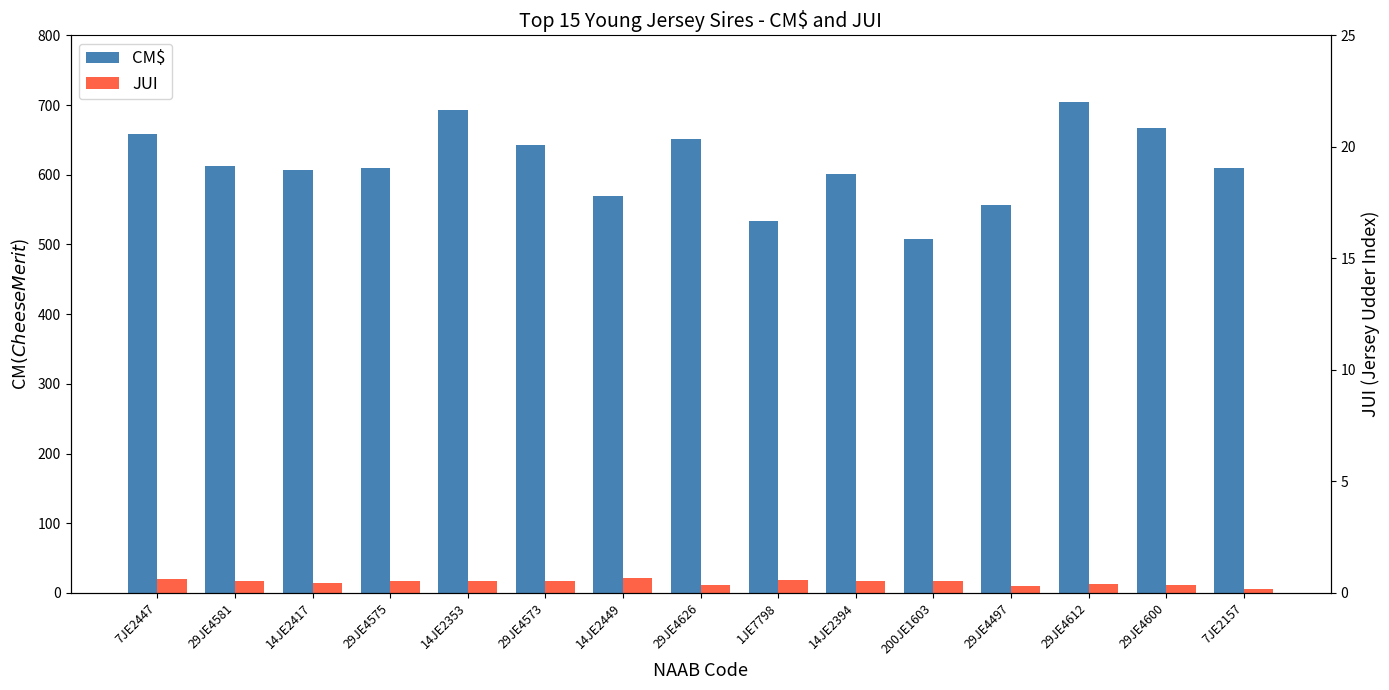

True or false: JUI has a value of 9.4 at 29JE4497.

True